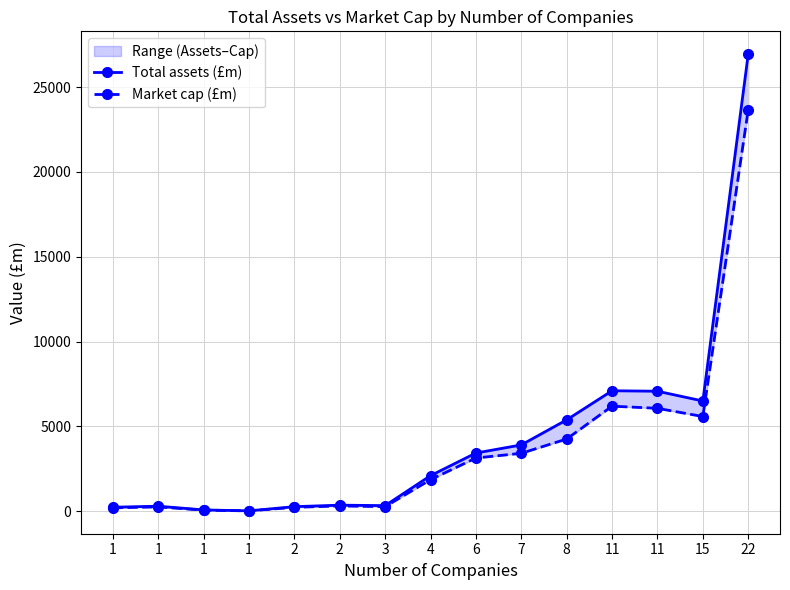

At how many categories does at least one series exceed 19423?

1